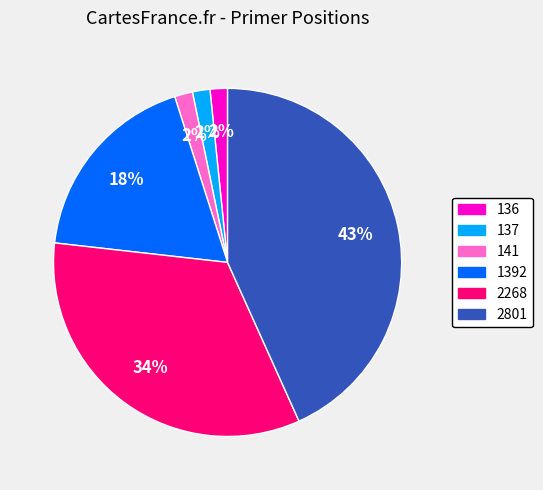

Which category has the biggest portion of the pie?

2801